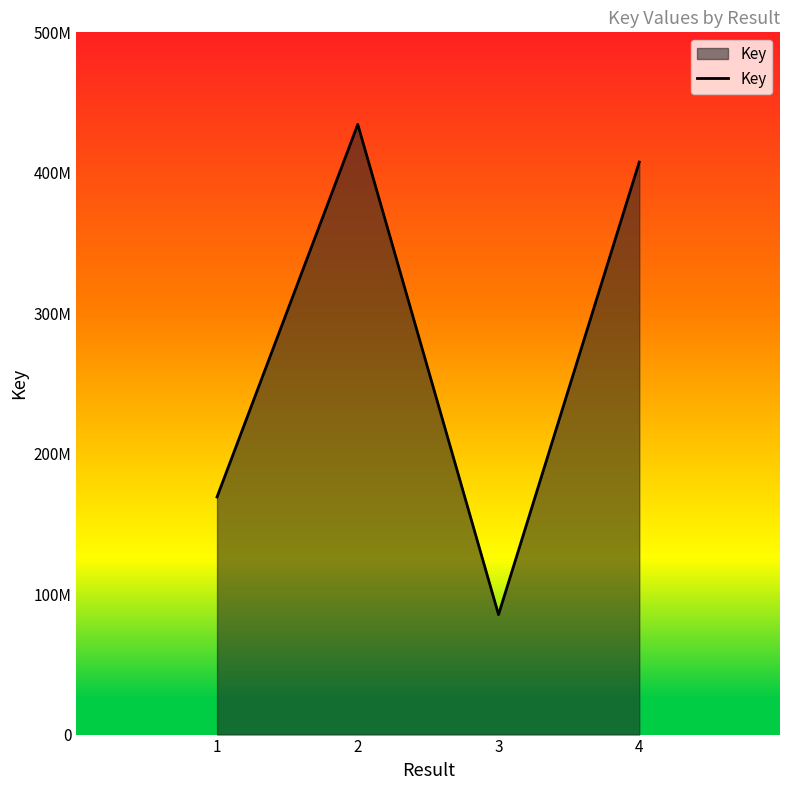

Where is the data nearest to the value 259939979?

1